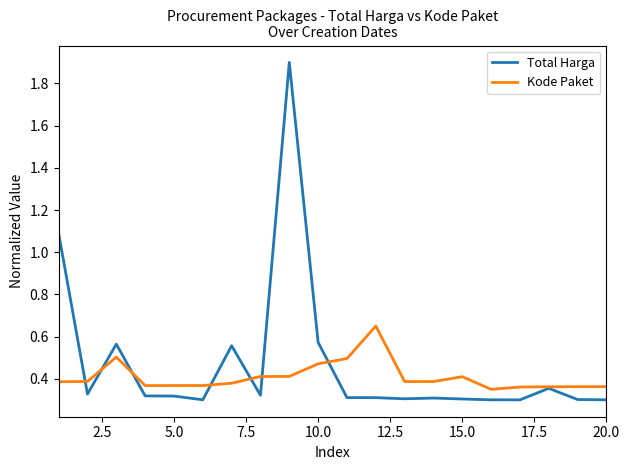

Which series has the widest spread of values?

Total Harga